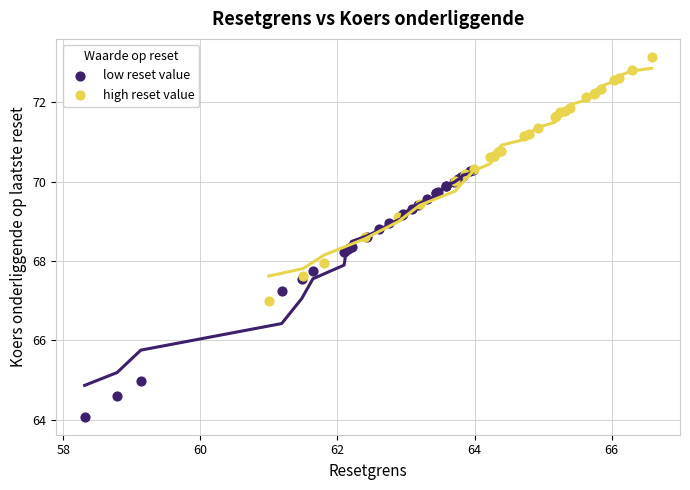

Which series contains the highest Y value?

high reset value